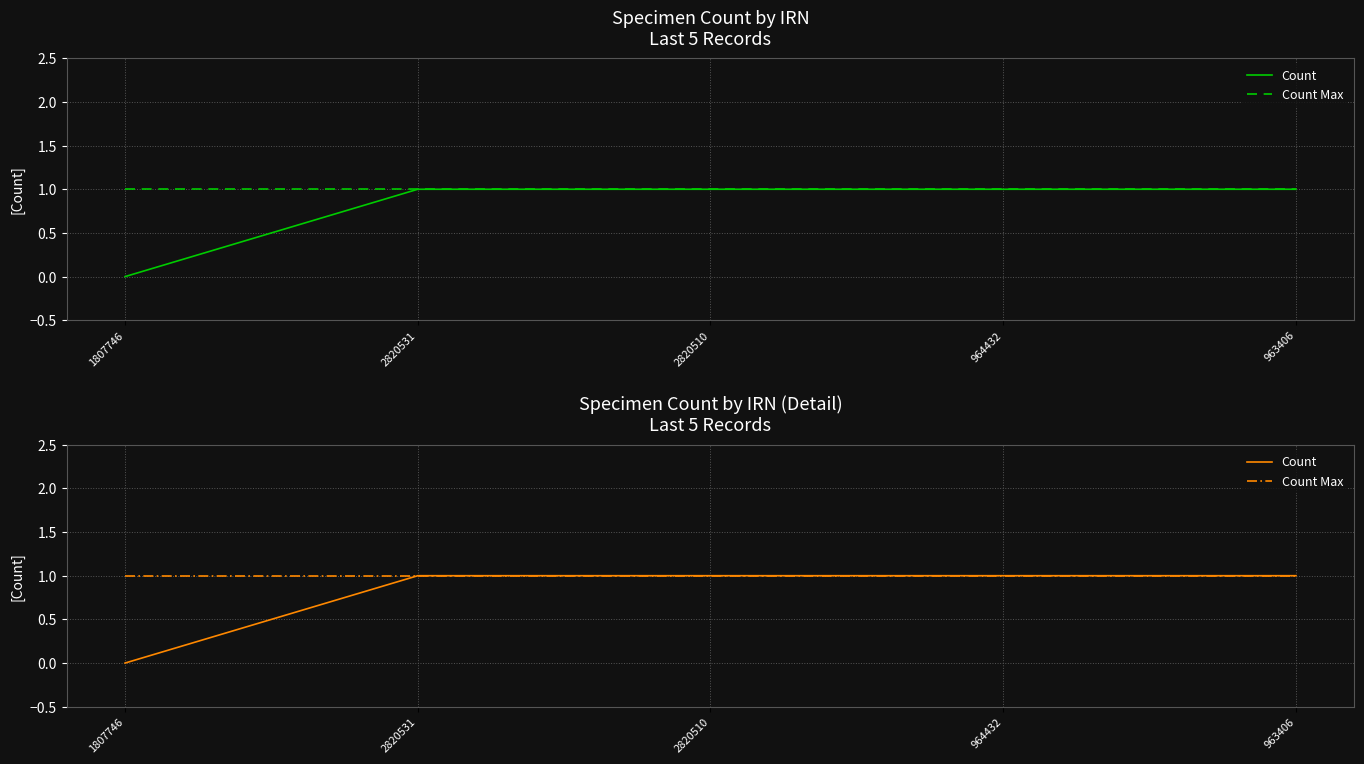

Rank the series by their average value, from highest to lowest.

Count Max, Count